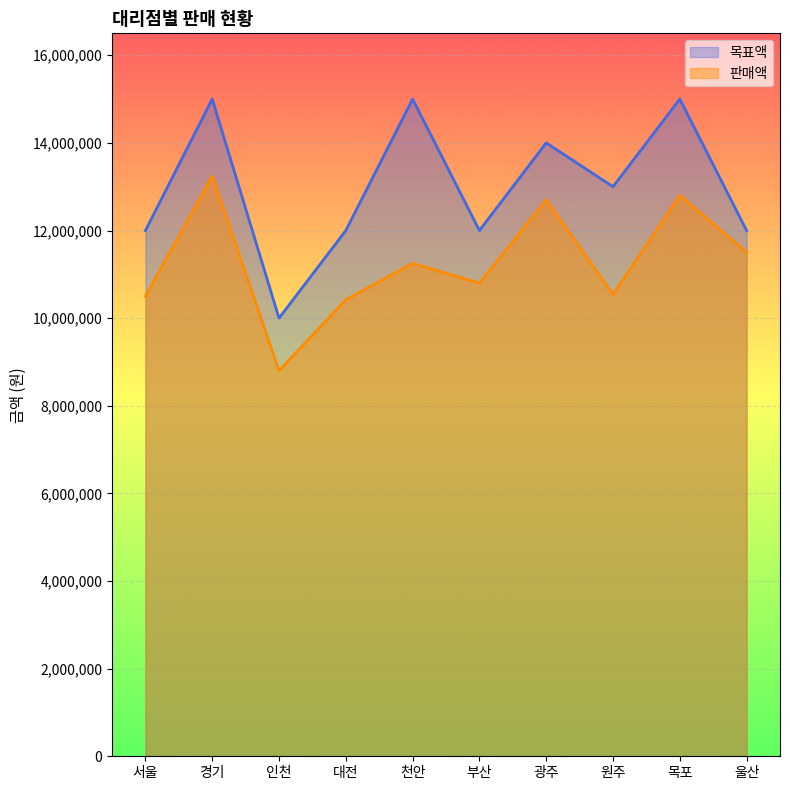

True or false: 목표액 and 판매액 cross at least once.

False